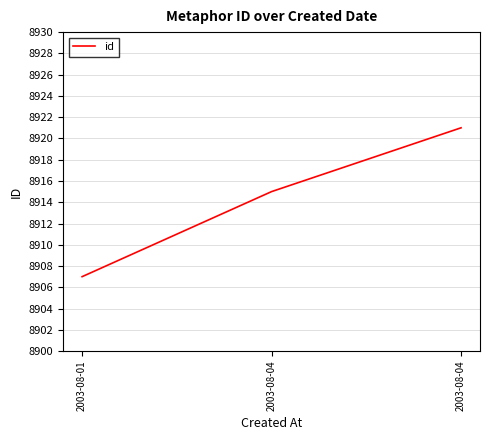

How many values are below 8915?

1